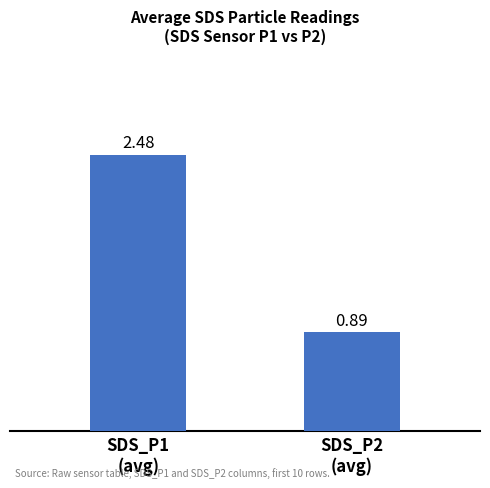

What is the average value?

1.7